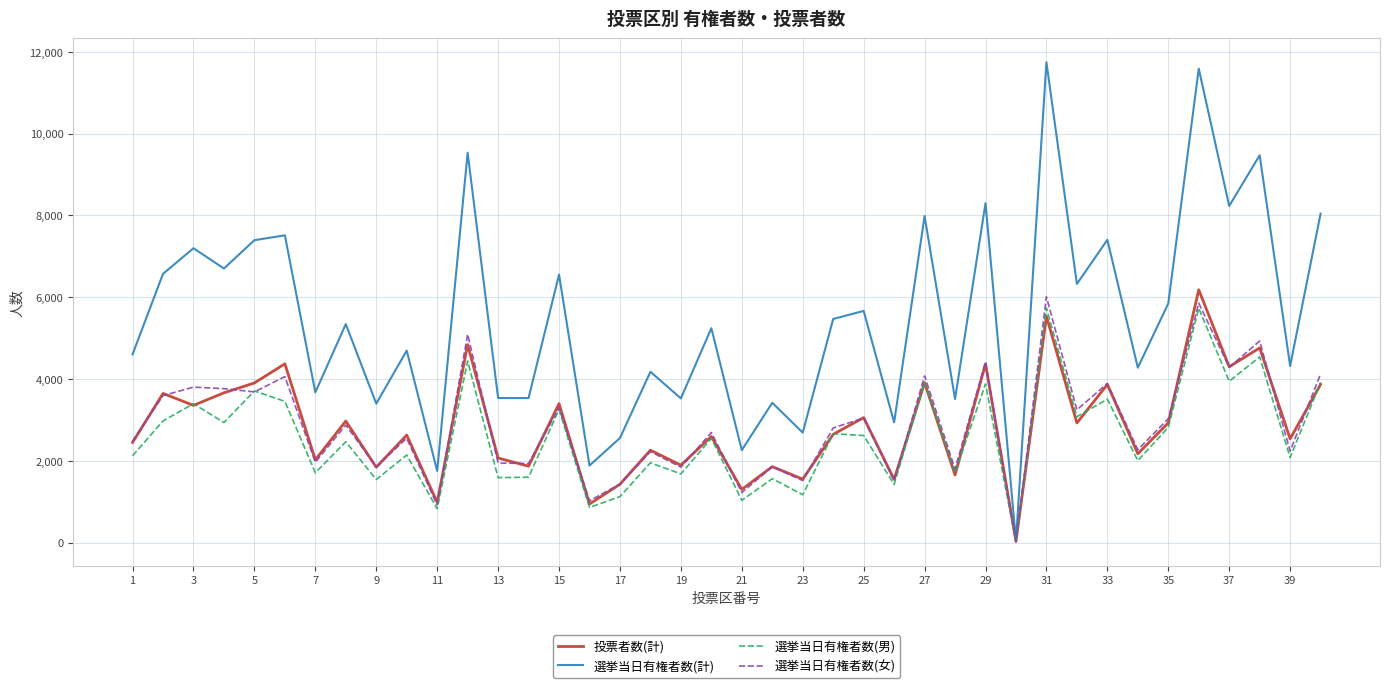

What is the greatest value displayed?

11747